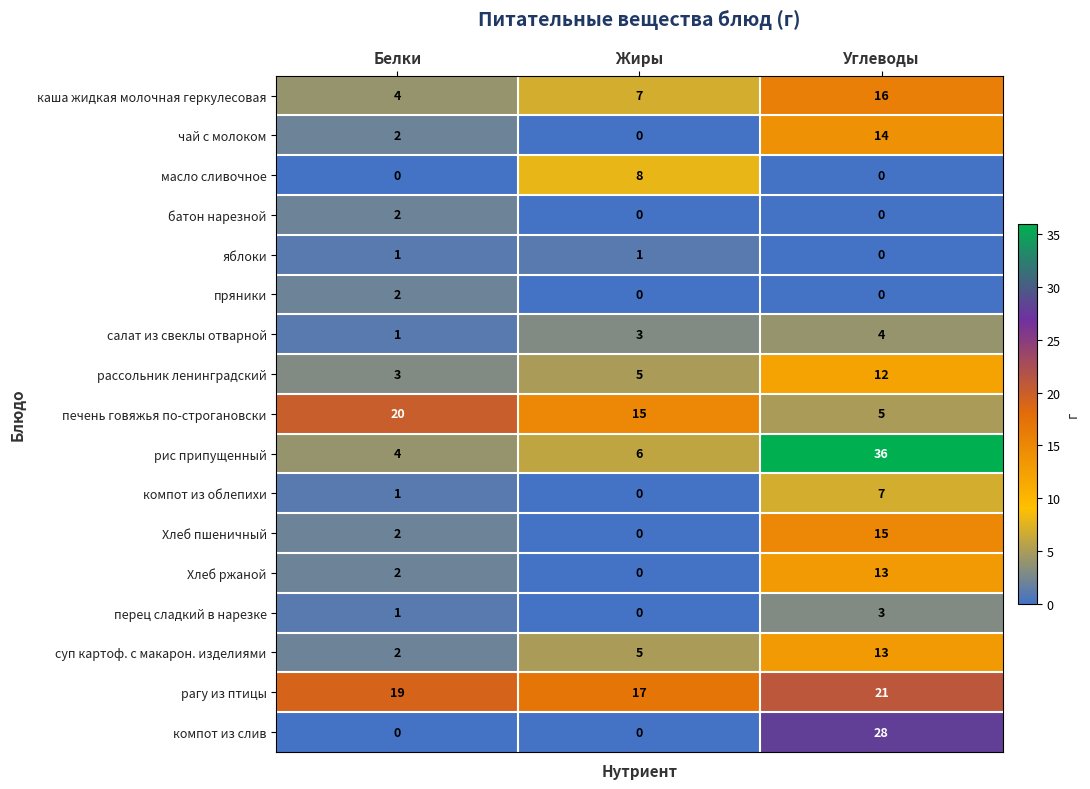

List the labels in order of перец сладкий в нарезке value, largest first.

Углеводы, Белки, Жиры